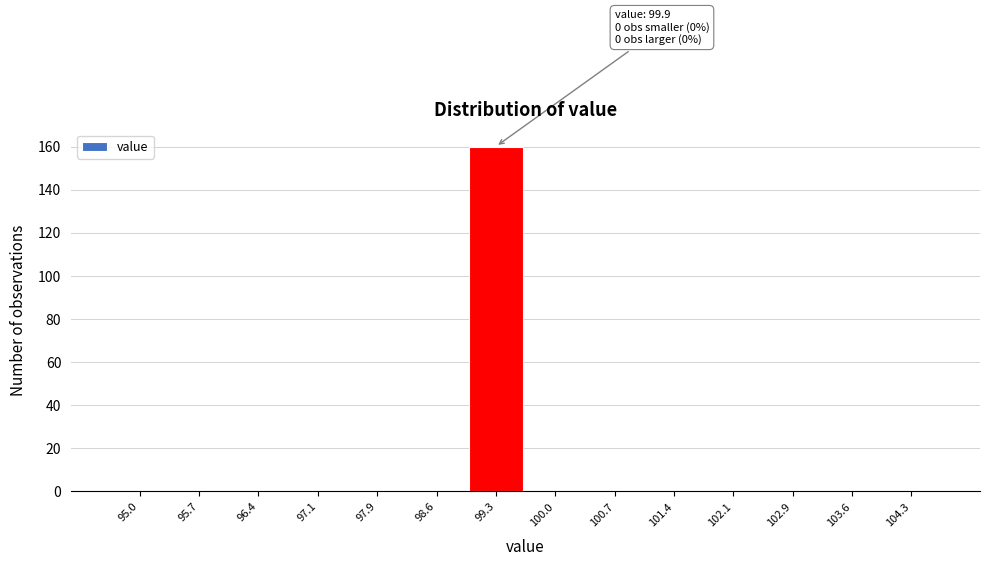

Reading right to left, list all the values displayed in this chart.

104.3=0	103.6=0	102.9=0	102.1=0	101.4=0	100.7=0	100.0=0	99.3=160	98.6=0	97.9=0	97.1=0	96.4=0	95.7=0	95.0=0